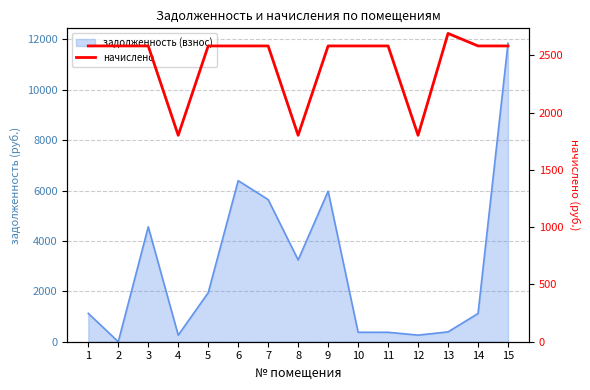

How many points are higher than both their immediate neighbors (excluding endpoints)?

1